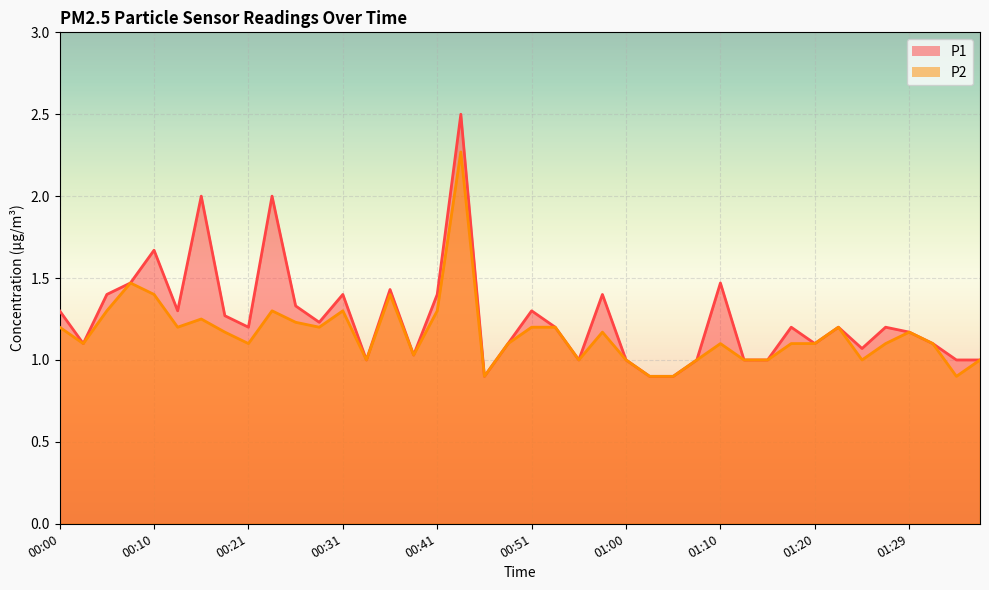

Which category has the highest value in the P1 series?

00:43